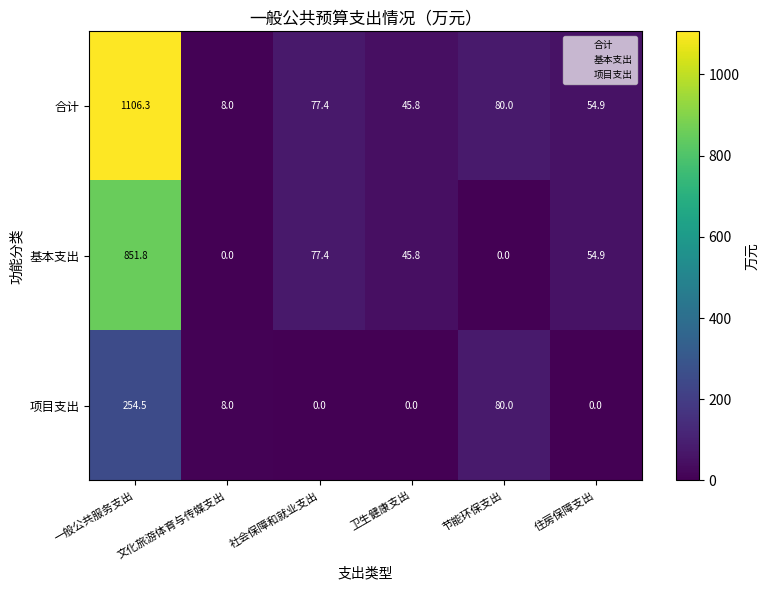

What is the sum of all 合计 values?

1372.4